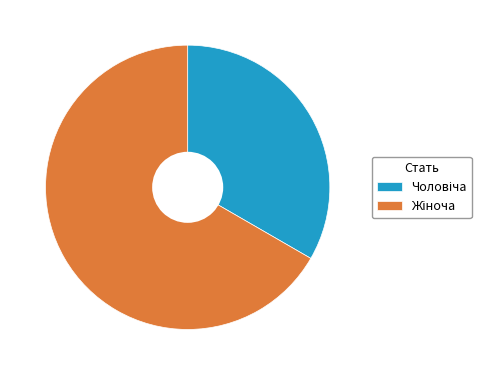

Is there a majority slice in this chart?

Yes